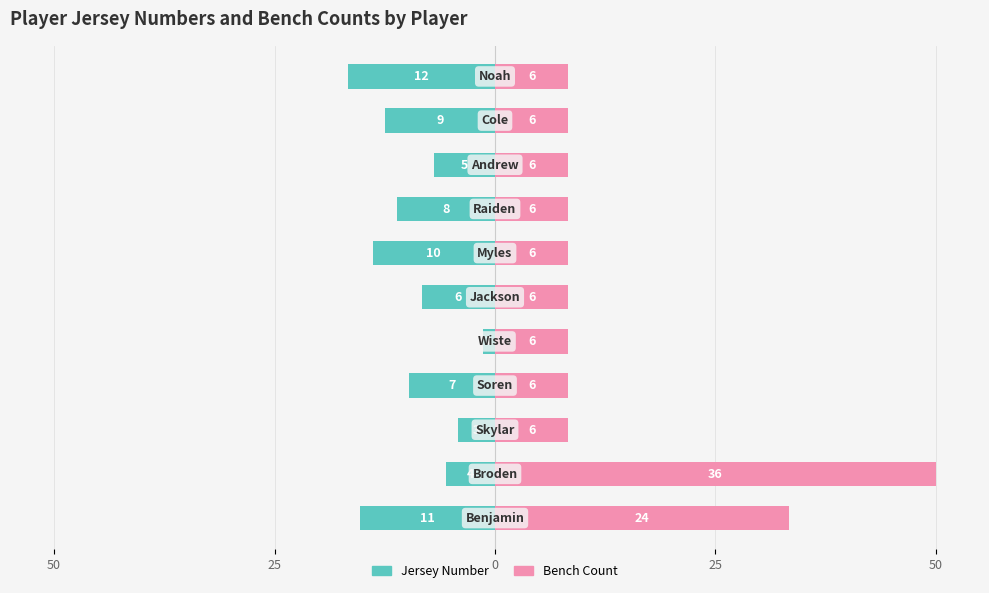

Between 50 and 5, which is larger?

5